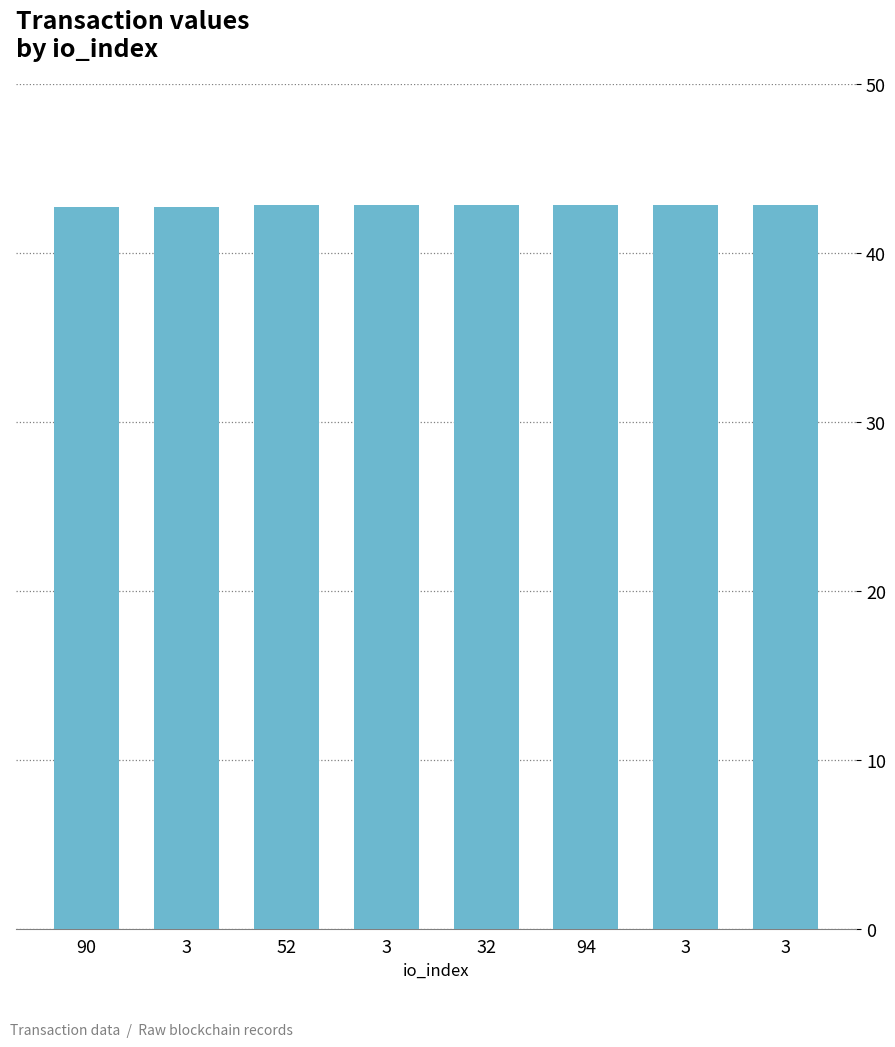

Are the bars grouped side by side (vs. stacked)?

No